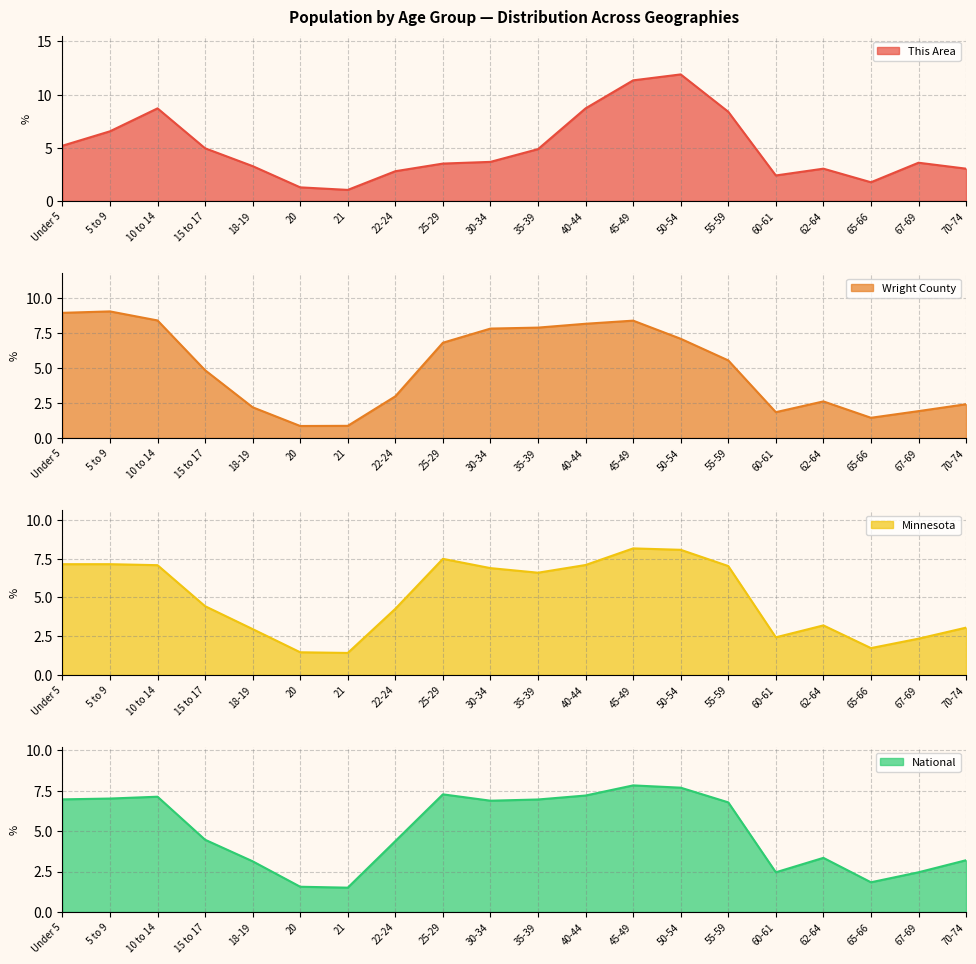

What is the label of the 15th point from the right?

20